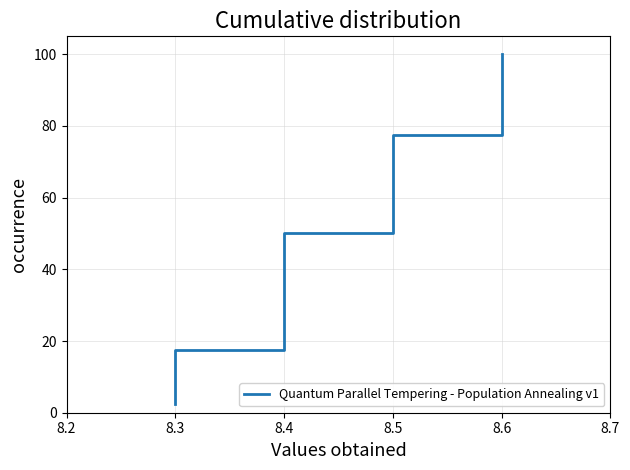

True or false: there are more than 1 points higher than both neighbors.

False